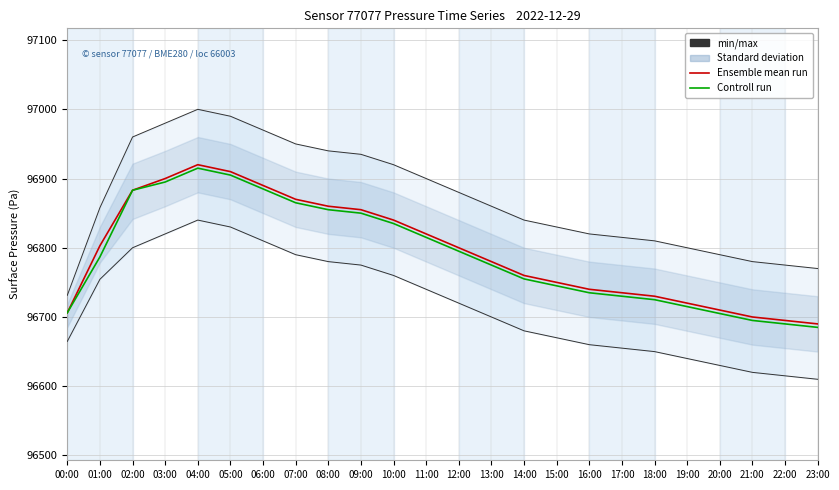

What is the label of the 23rd point from the right?

01:00